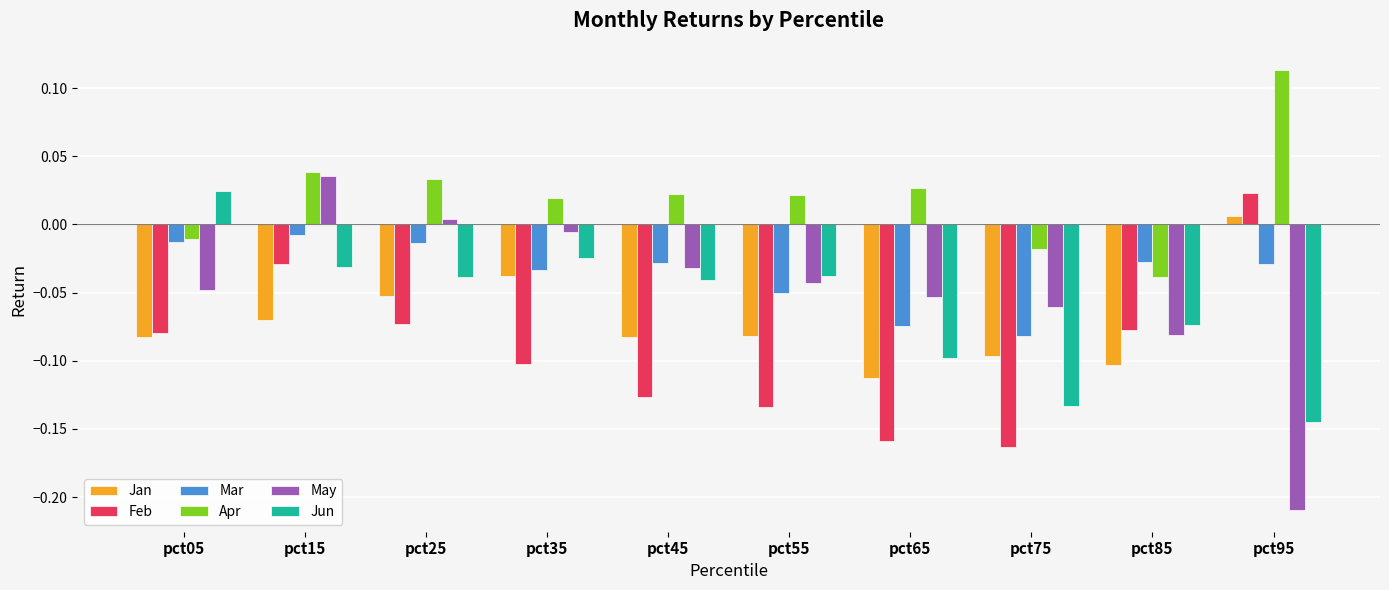

What is the difference between the maximum and minimum values in the Apr series?

0.2